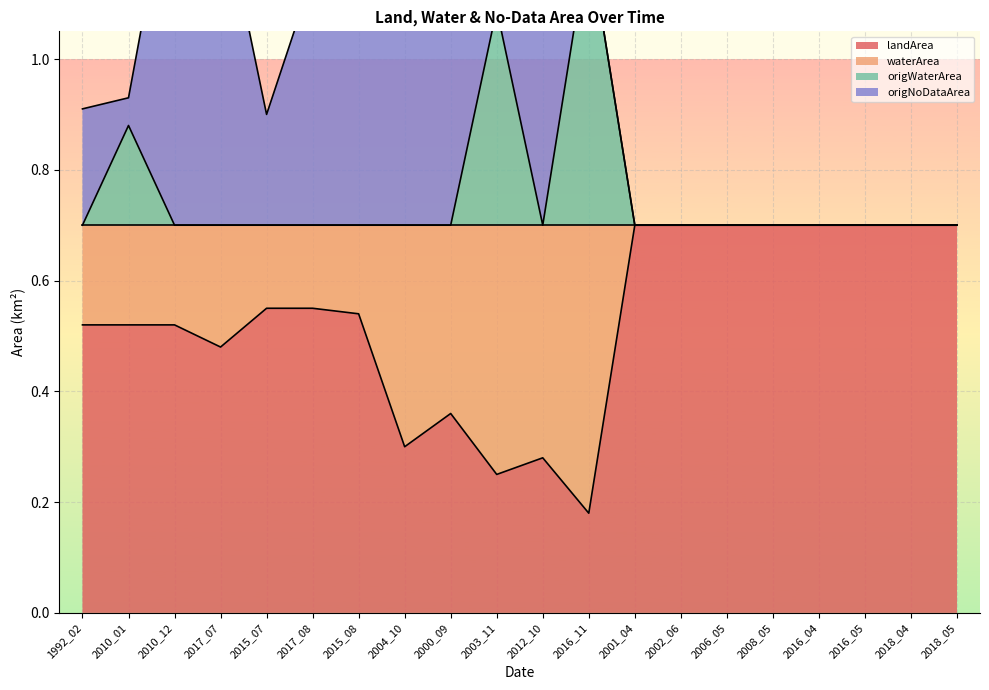

The landArea series shows 0.7 at 2006_05. True or false?

True